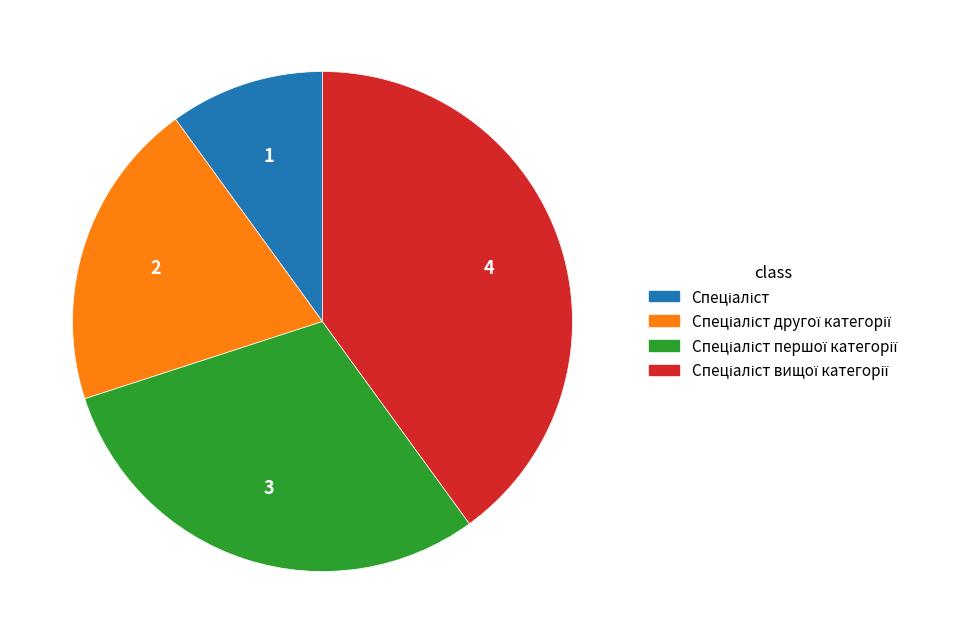

Does any single category account for the majority?

No